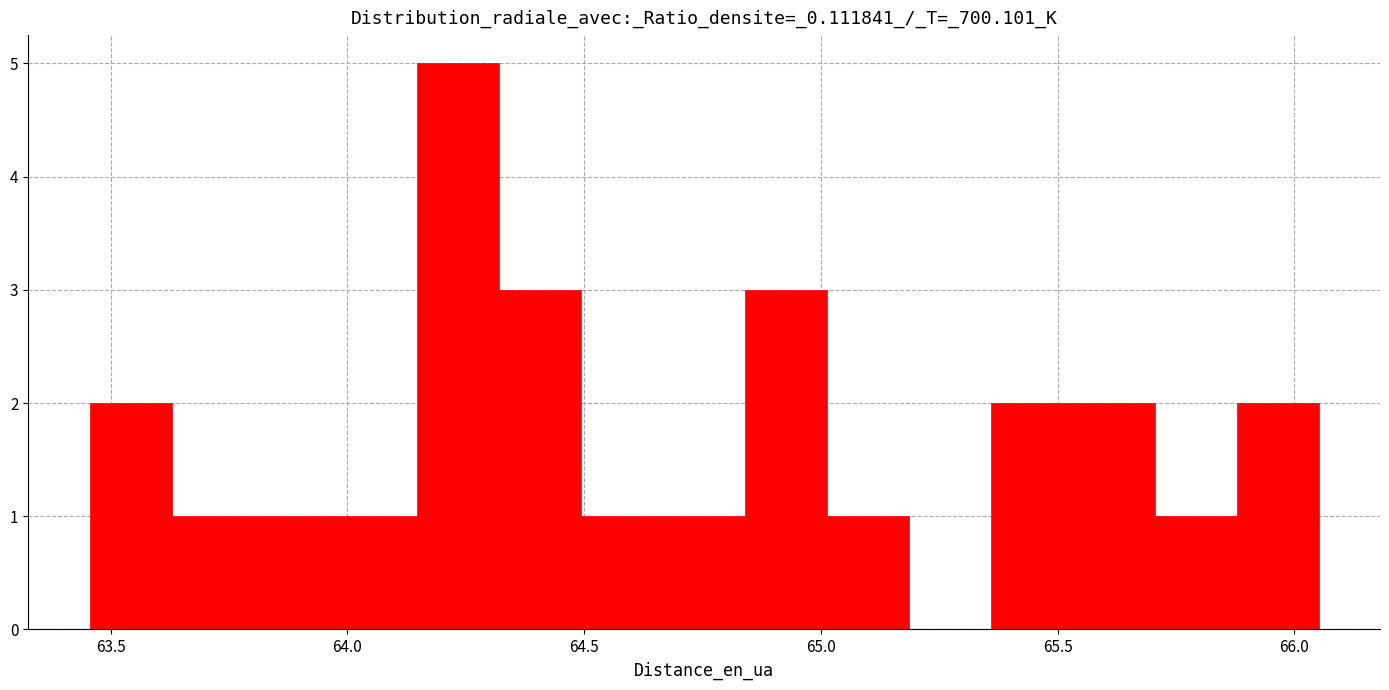

Around what value on the x-axis is the tallest bar? Give the approximate position of its centre, as read against the axis.

64.25